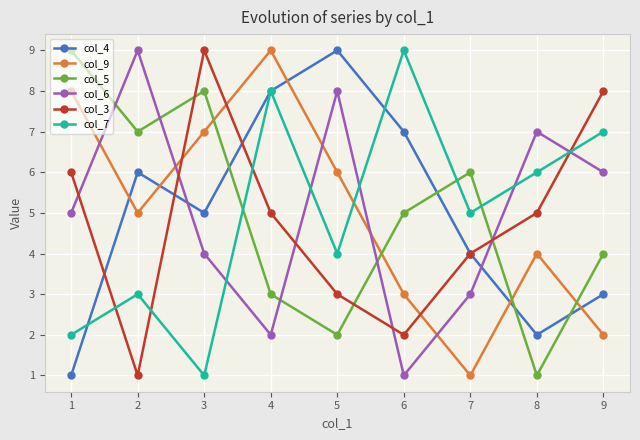

What are all the series names shown in the legend?

col_4, col_9, col_5, col_6, col_3, col_7